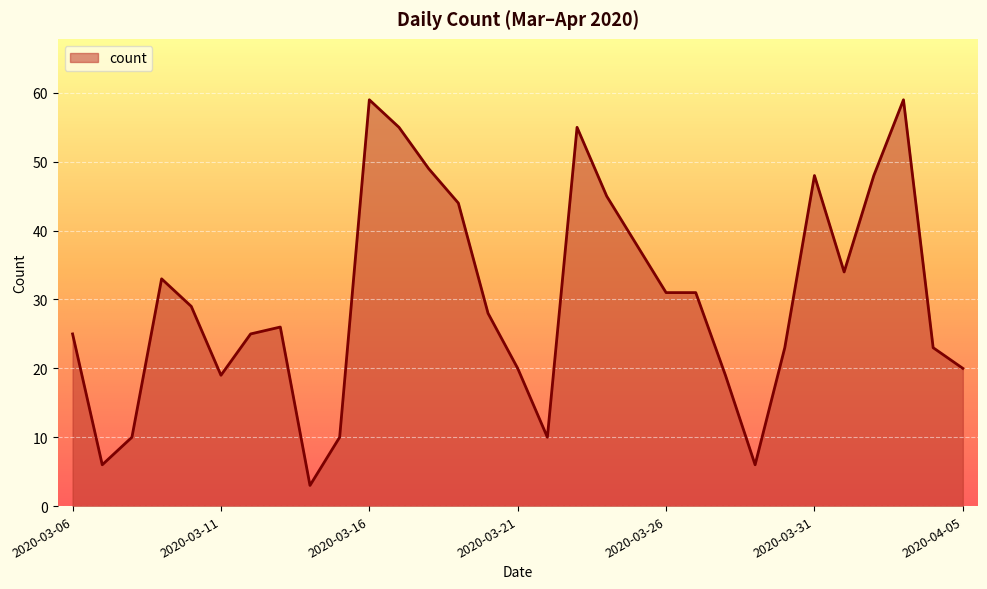

What is the average value?

30